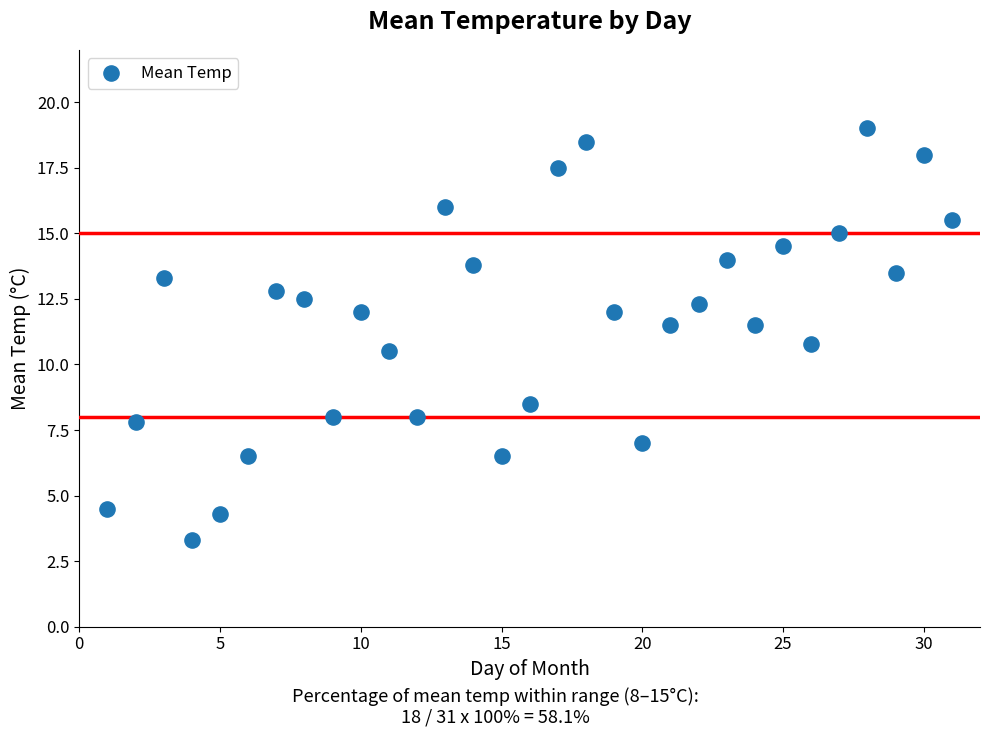

What is the range of X values (max minus min)?

30.0